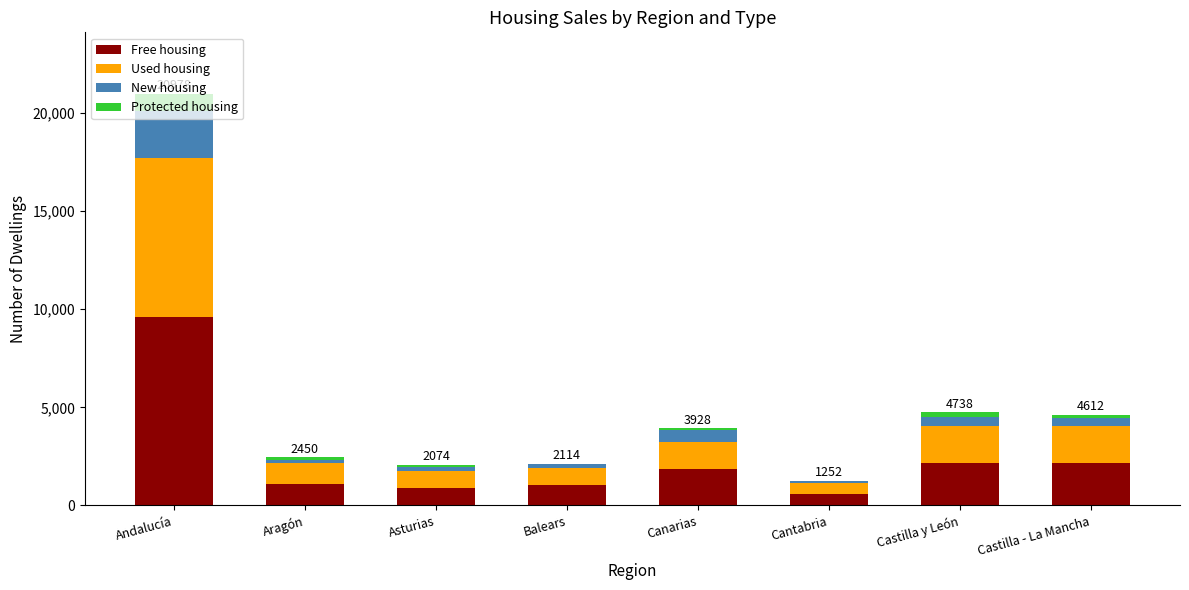

What is the total value across all series at Andalucía?

20978